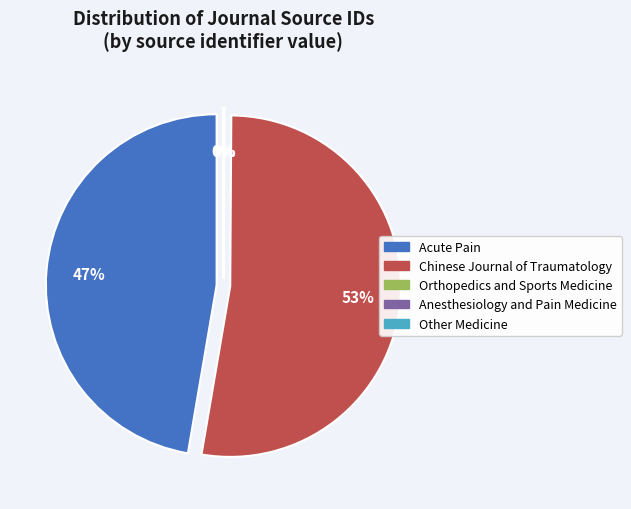

Which category accounts for the majority?

Chinese Journal of Traumatology